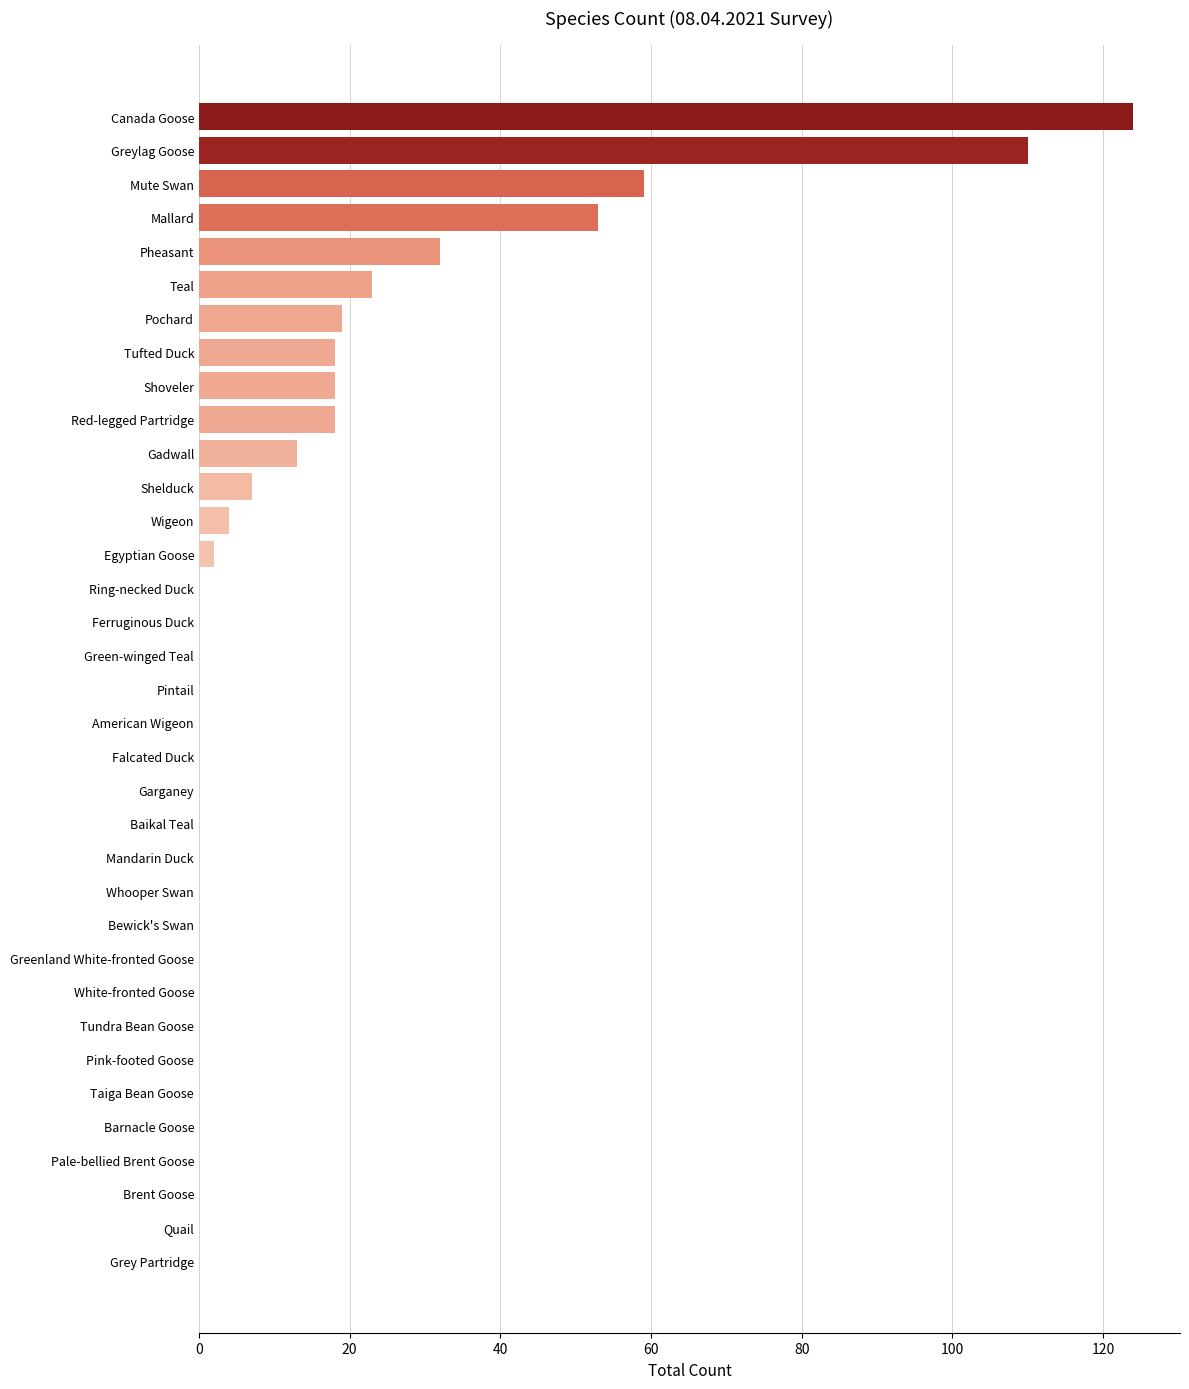

The value at White-fronted Goose is 0. True or false?

True